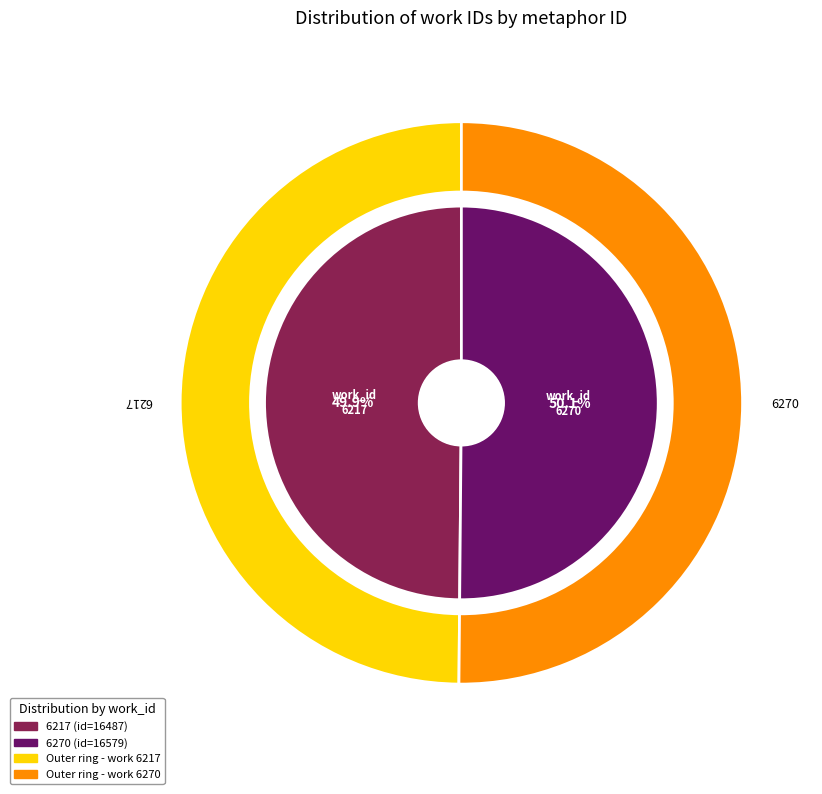

The 6270 slice represents 50% of the pie. True or false?

True